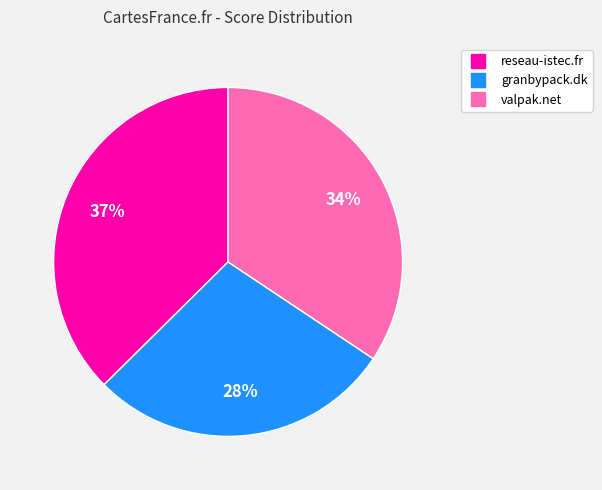

Which category has the biggest portion of the pie?

reseau-istec.fr